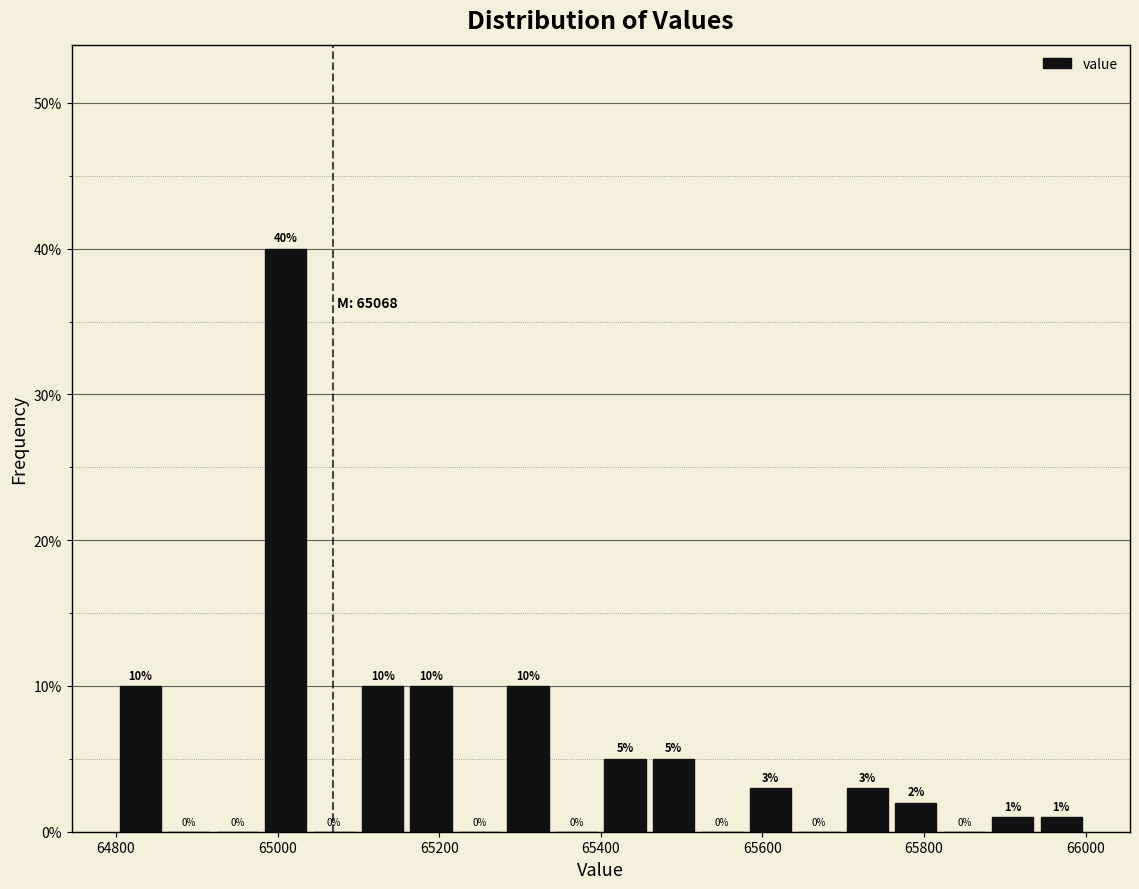

Around what value on the x-axis is the tallest bar? Give the approximate position of its centre, as read against the axis.

65020